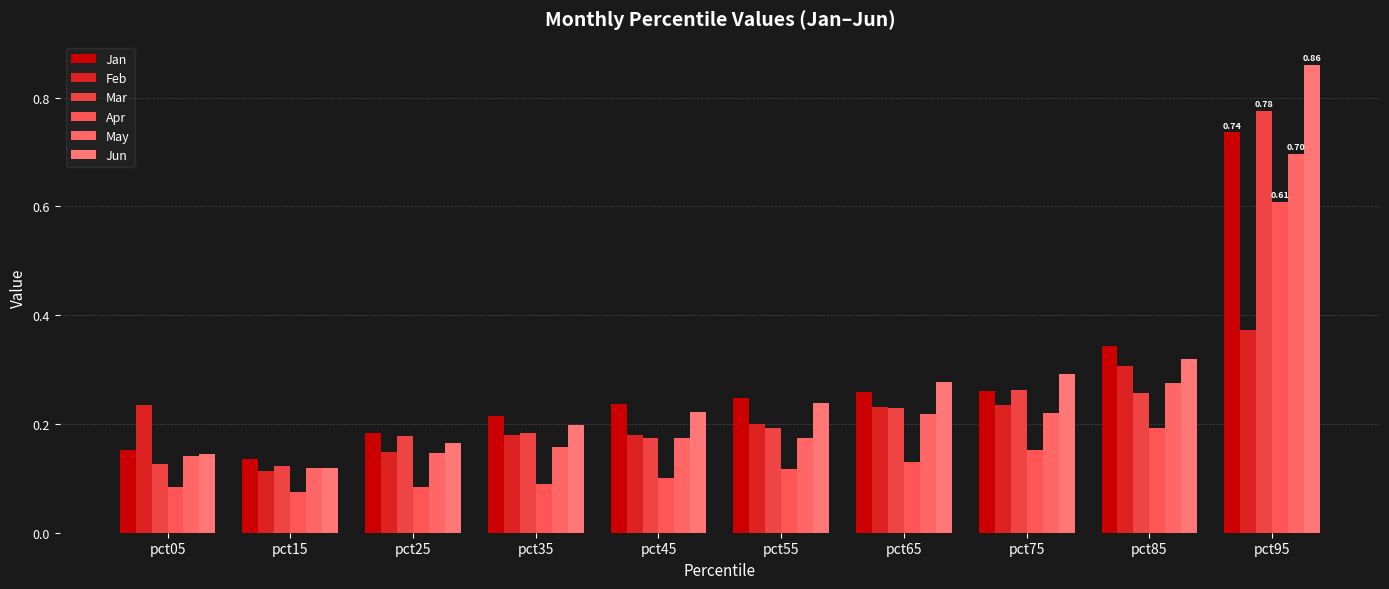

Reading left to right, list all the values displayed in this chart.

Jan: 0.2	0.1	0.2	0.2	0.2	0.2	0.3	0.3	0.3	0.7
Feb: 0.2	0.1	0.1	0.2	0.2	0.2	0.2	0.2	0.3	0.4
Mar: 0.1	0.1	0.2	0.2	0.2	0.2	0.2	0.3	0.3	0.8
Apr: 0.1	0.1	0.1	0.1	0.1	0.1	0.1	0.2	0.2	0.6
May: 0.1	0.1	0.1	0.2	0.2	0.2	0.2	0.2	0.3	0.7
Jun: 0.1	0.1	0.2	0.2	0.2	0.2	0.3	0.3	0.3	0.9